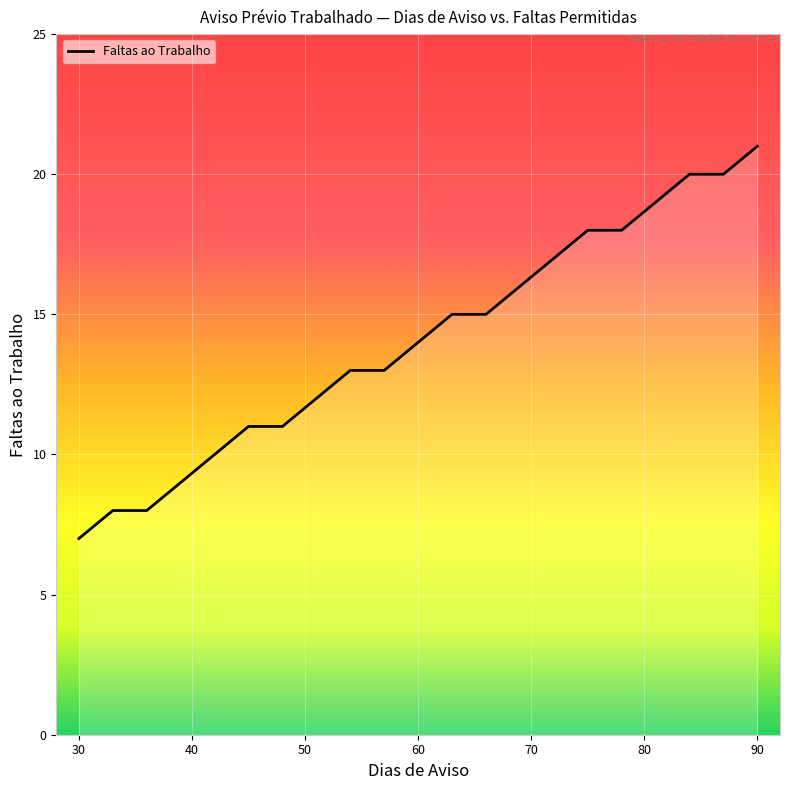

What is the maximum value shown in the chart?

21